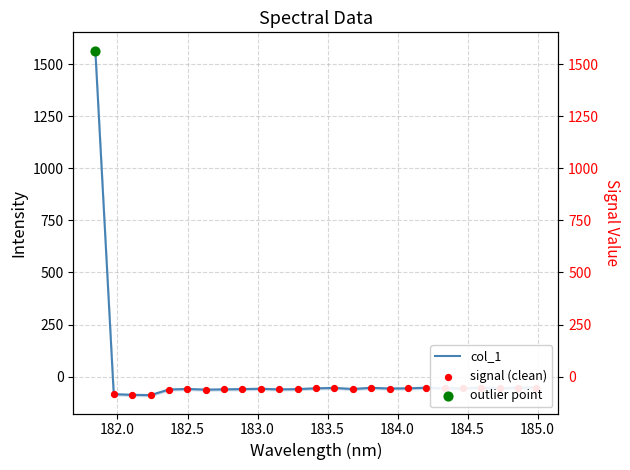

Which has a higher value, 184.5979655002 or 182.8925964608?

184.5979655002